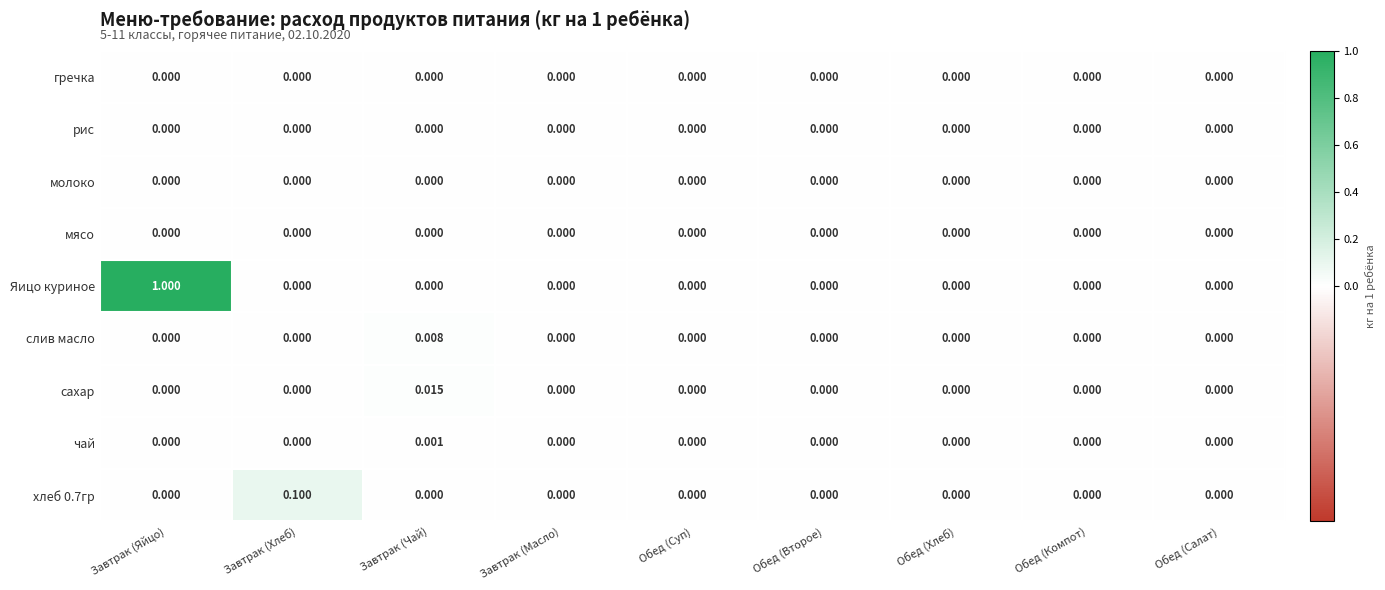

Which series has the widest spread of values?

Яицо куриное